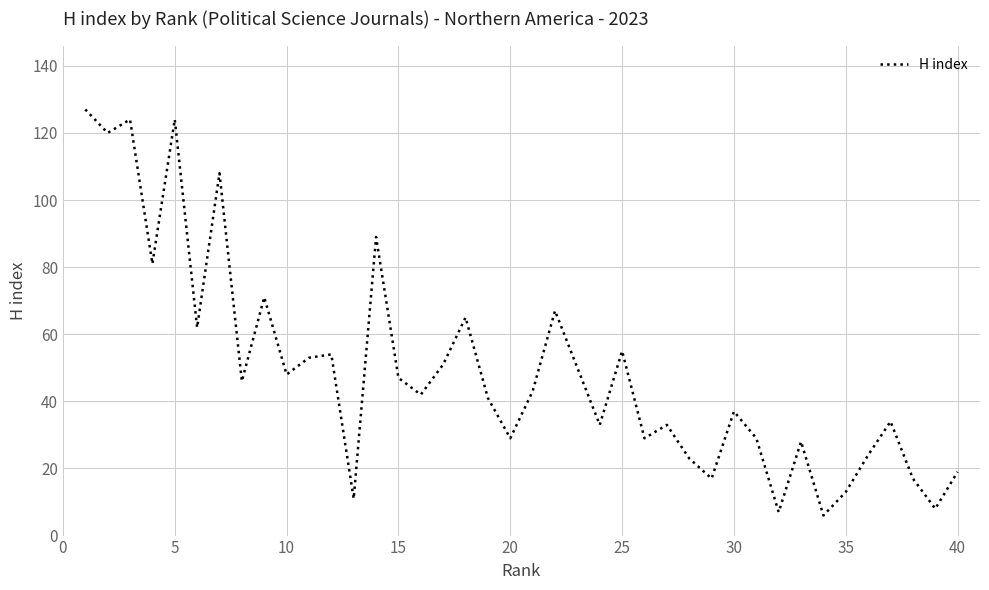

What is the smallest value displayed?

6